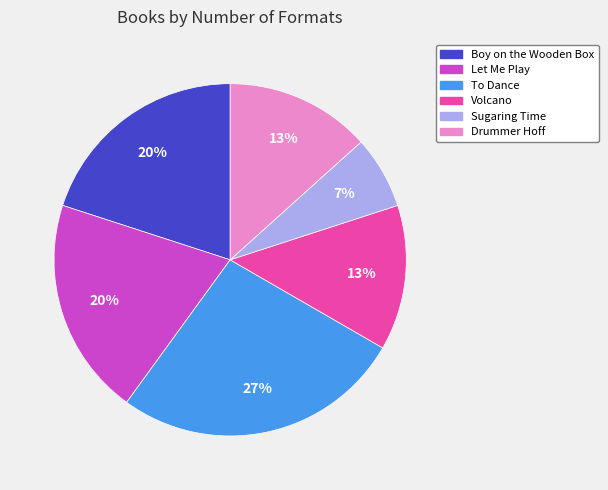

Approximately how many times larger is the value at Sugaring Time compared to Boy on the Wooden Box?

0.3